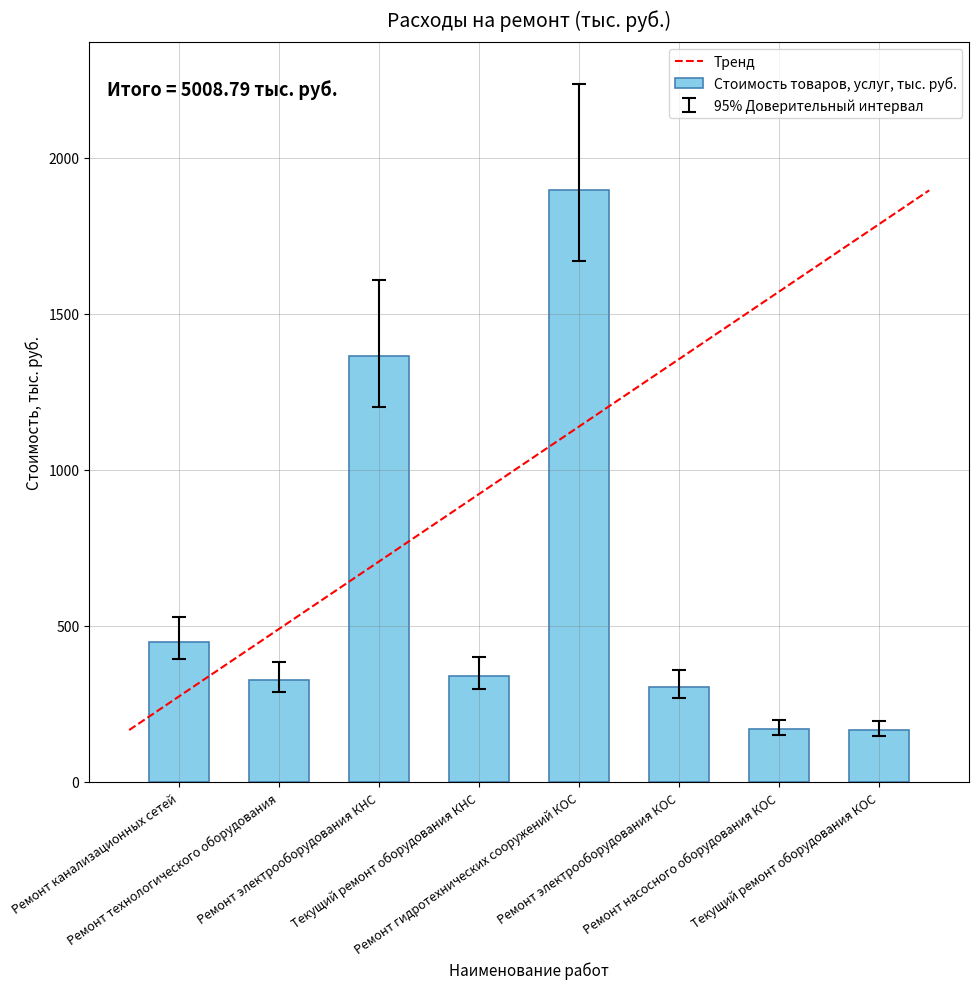

What is the value of the 6th bar from the left?

304.4